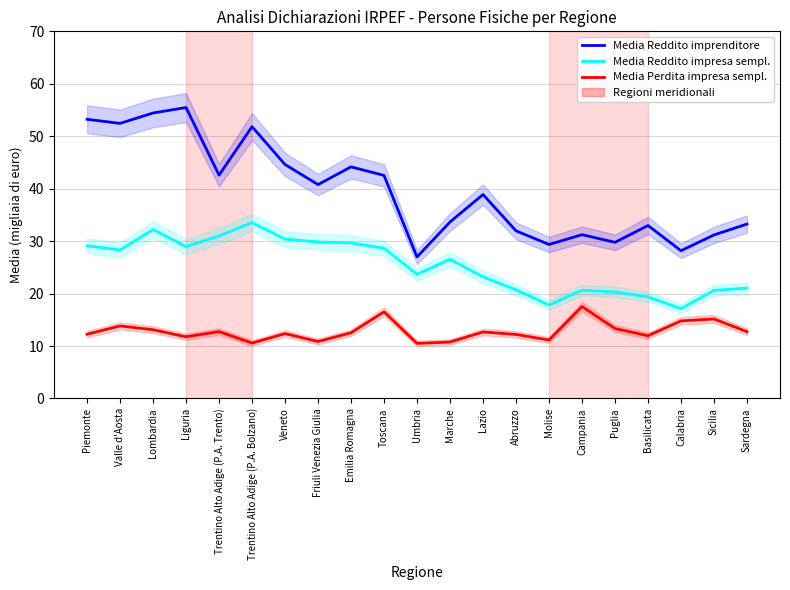

What is the value of the Media Perdita impresa sempl. point at the 3rd from the left?

13.1